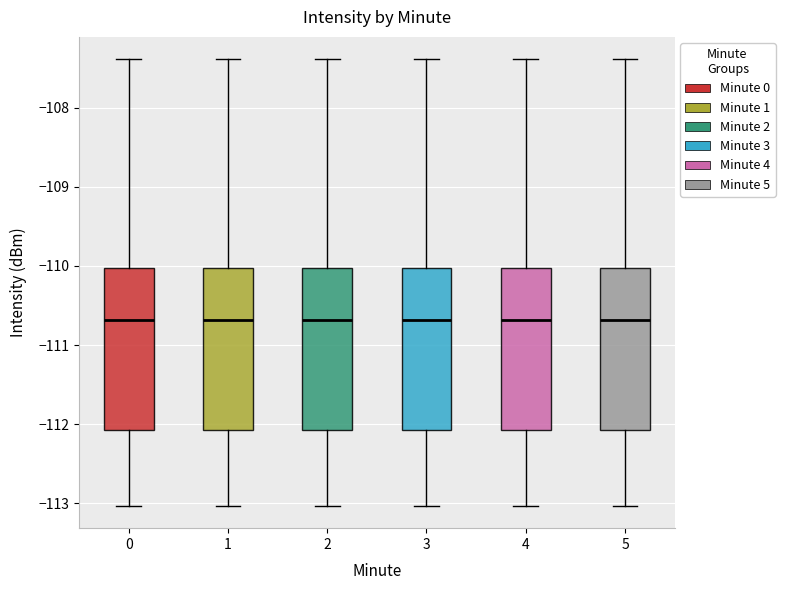

Where is the upper edge of the box at x = 2 on the y-axis? The values are not printed on the chart, so give them approximately, as read against the axis.

-110.0